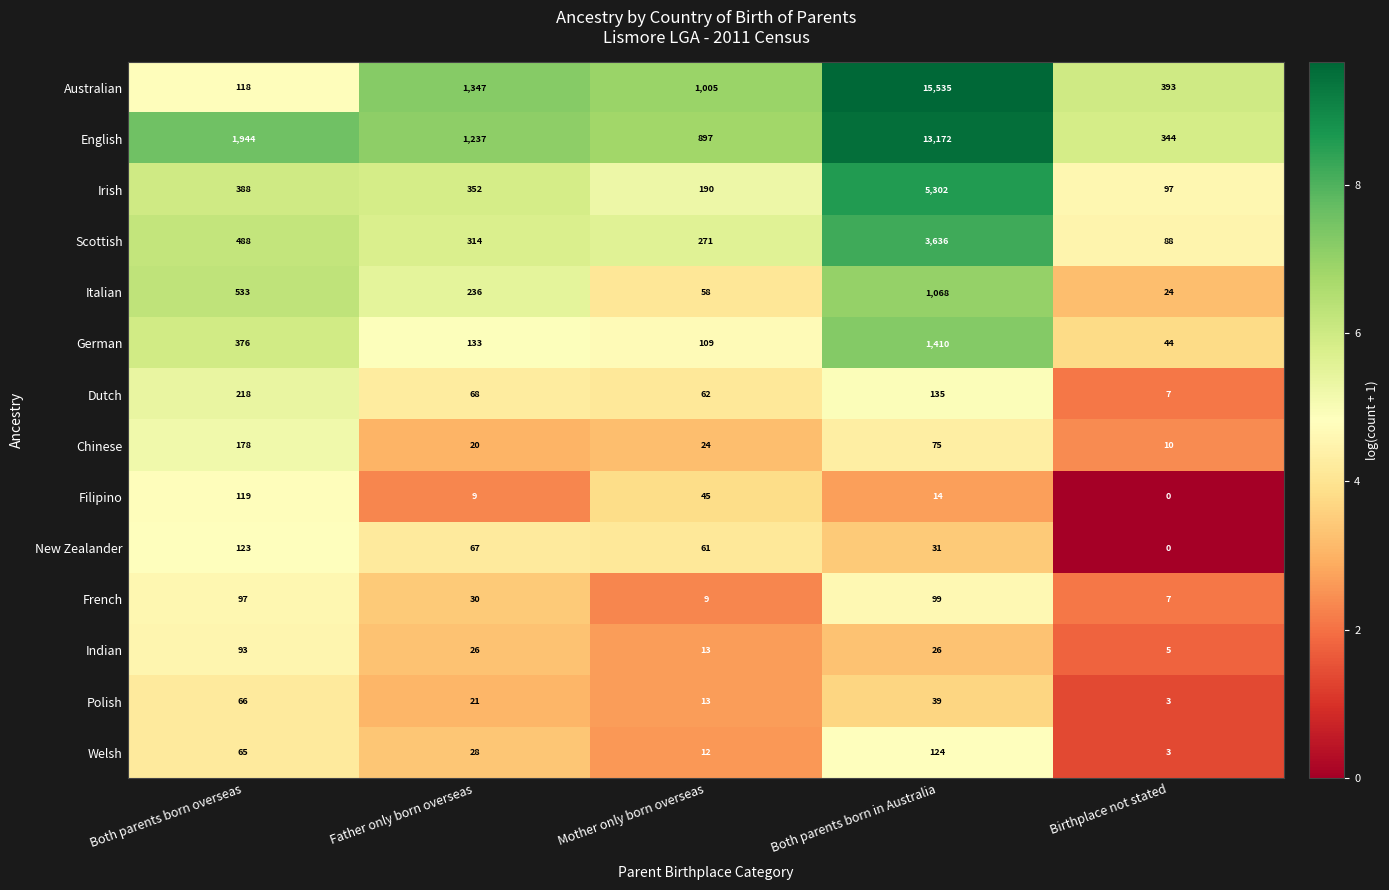

At which category is the sum across all series the highest?

Both parents born in Australia